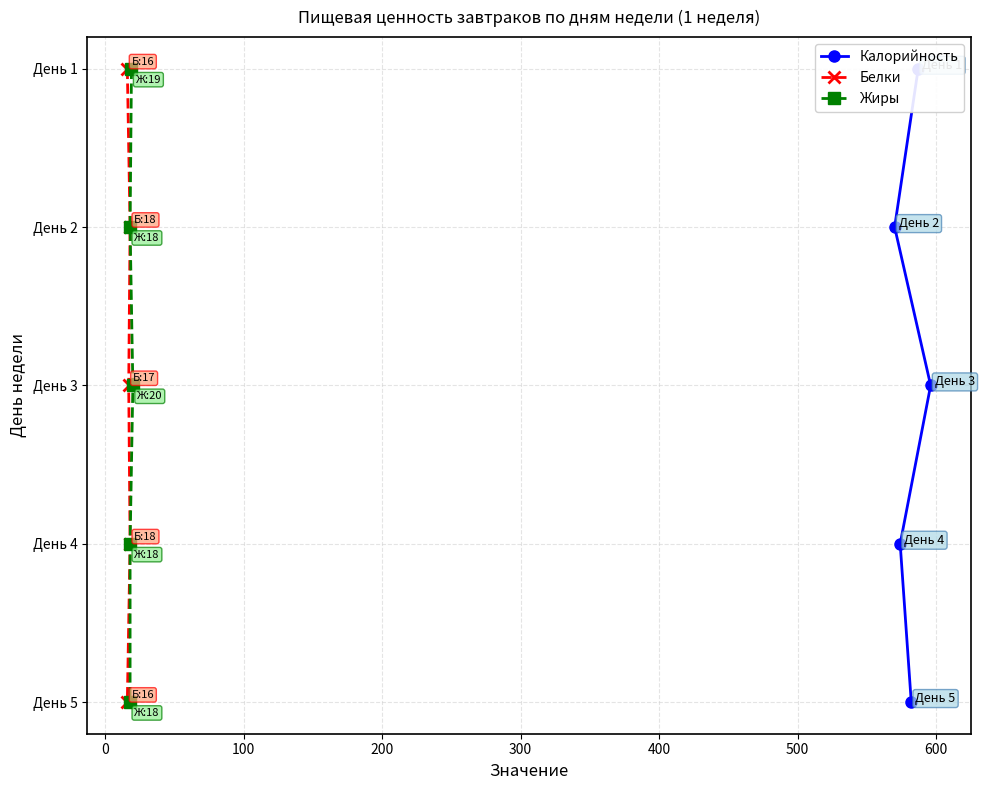

True or false: Жиры and Белки intersect in this chart.

False